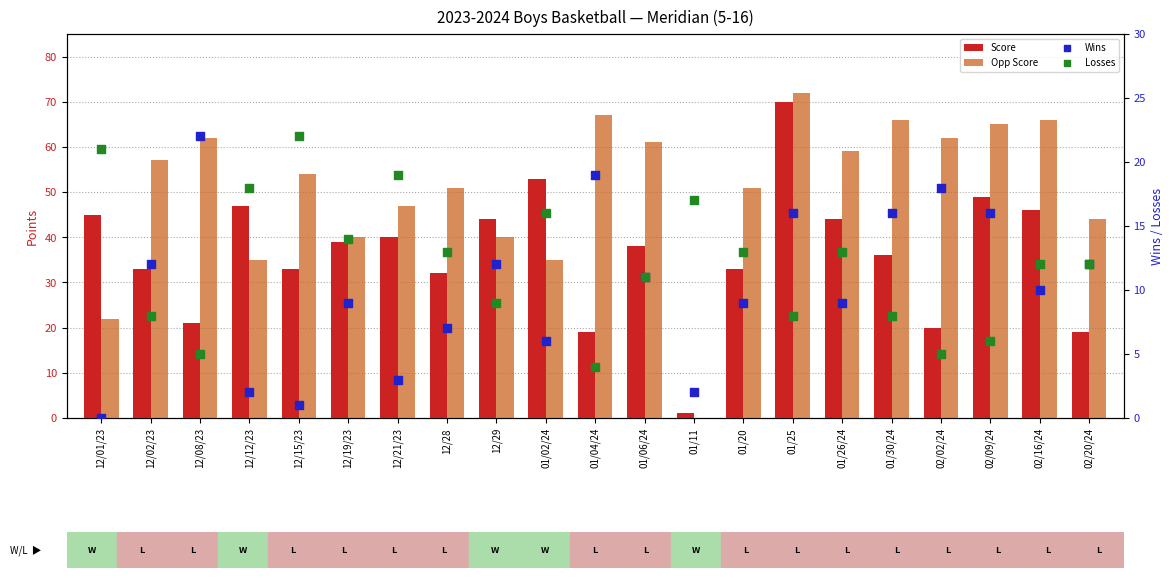

Which series has the largest Y range (max minus min)?

Opp Score